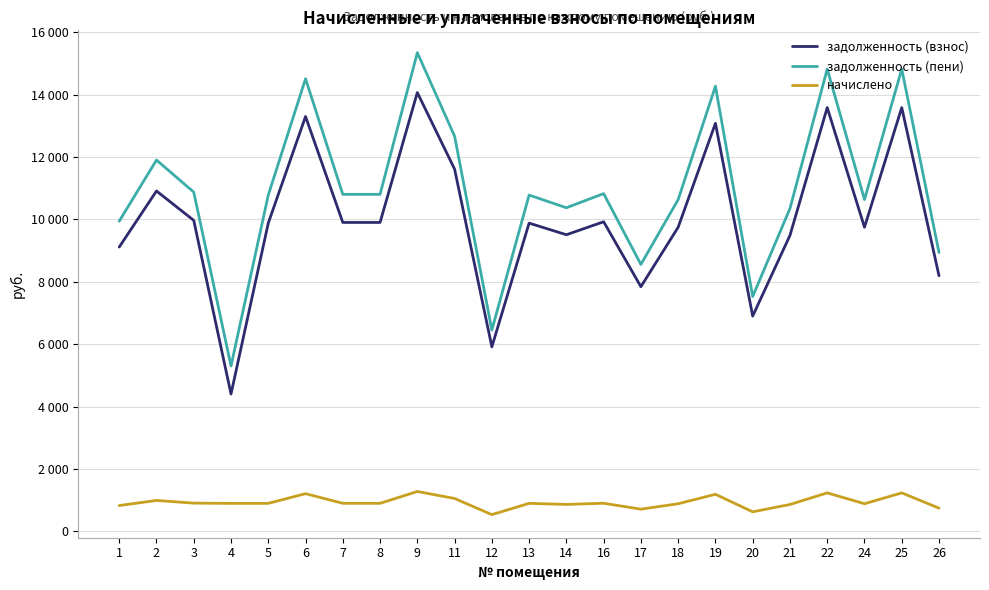

Does the chart have visible grid lines?

Yes